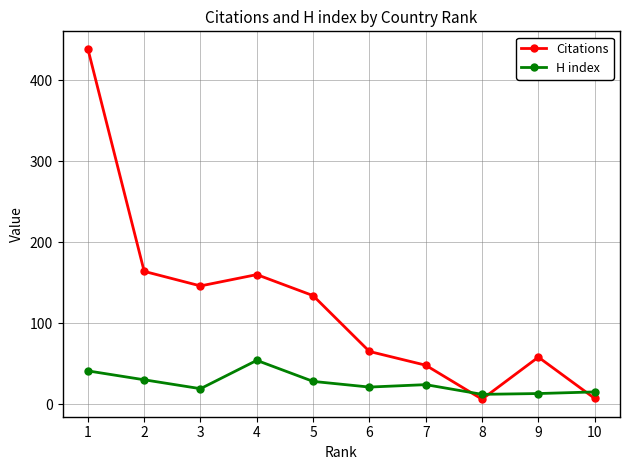

Which category has the highest value across all series?

1